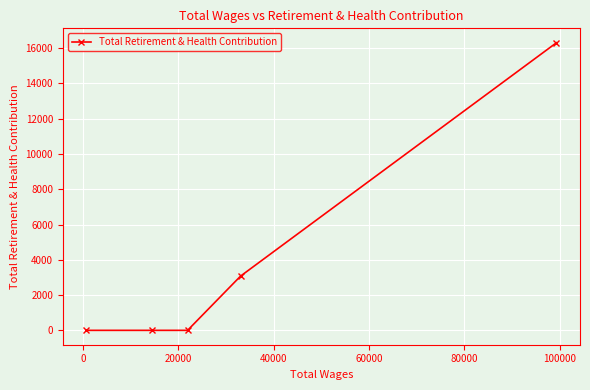

What is the difference between the maximum and minimum values?

16308